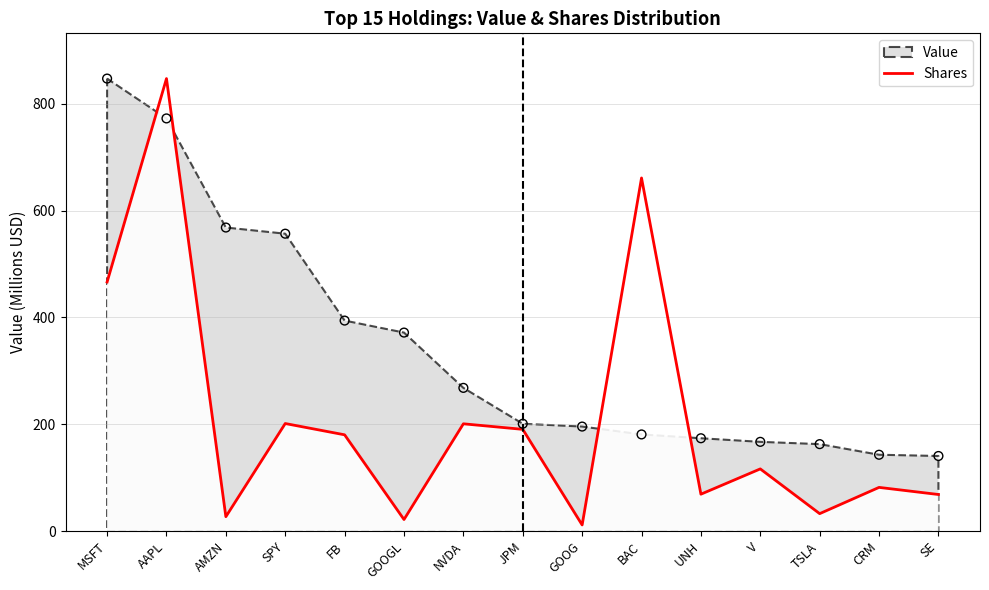

What is the change in value from CRM to SE?

-13.3